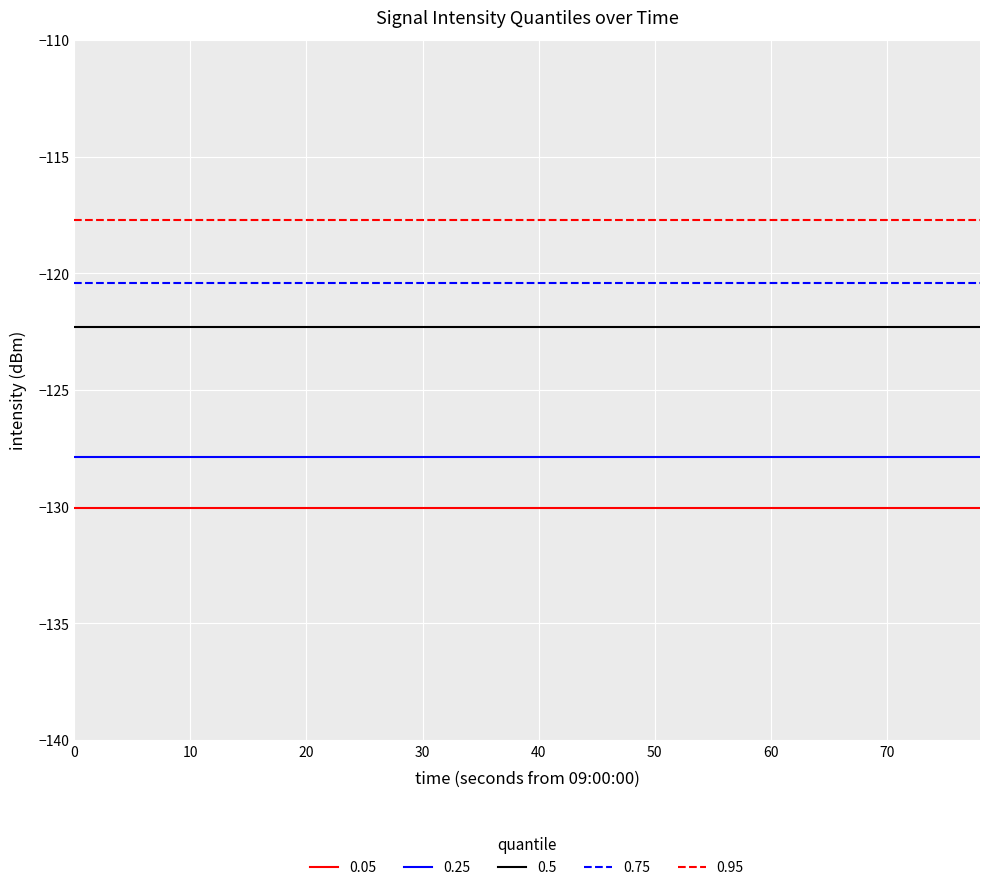

List the series in order of their overall mean, lowest first.

0.05, 0.25, 0.5, 0.75, 0.95